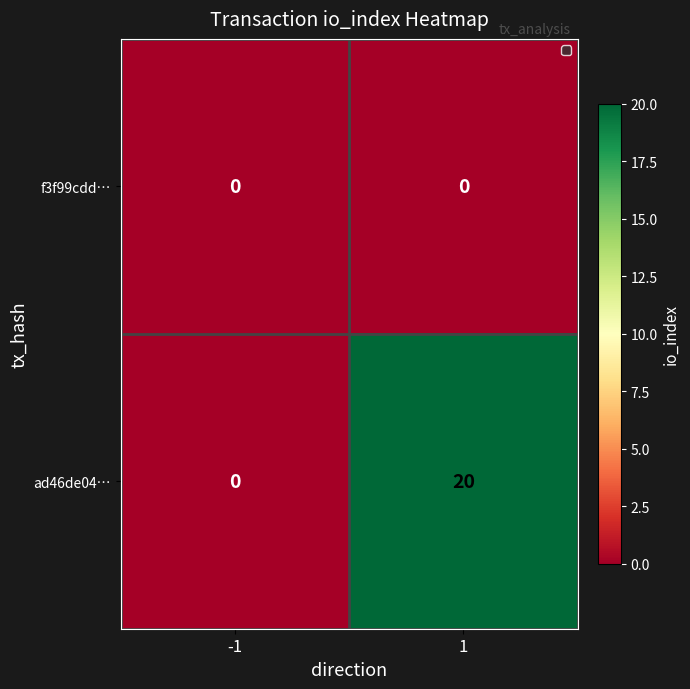

Which series has the largest total across all categories?

ad46de04…